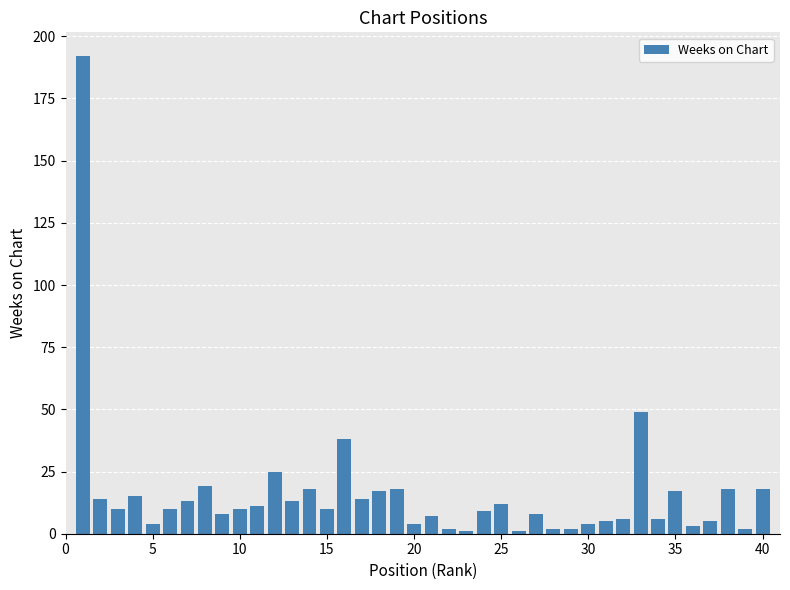

What is the difference between the maximum and minimum values?

191